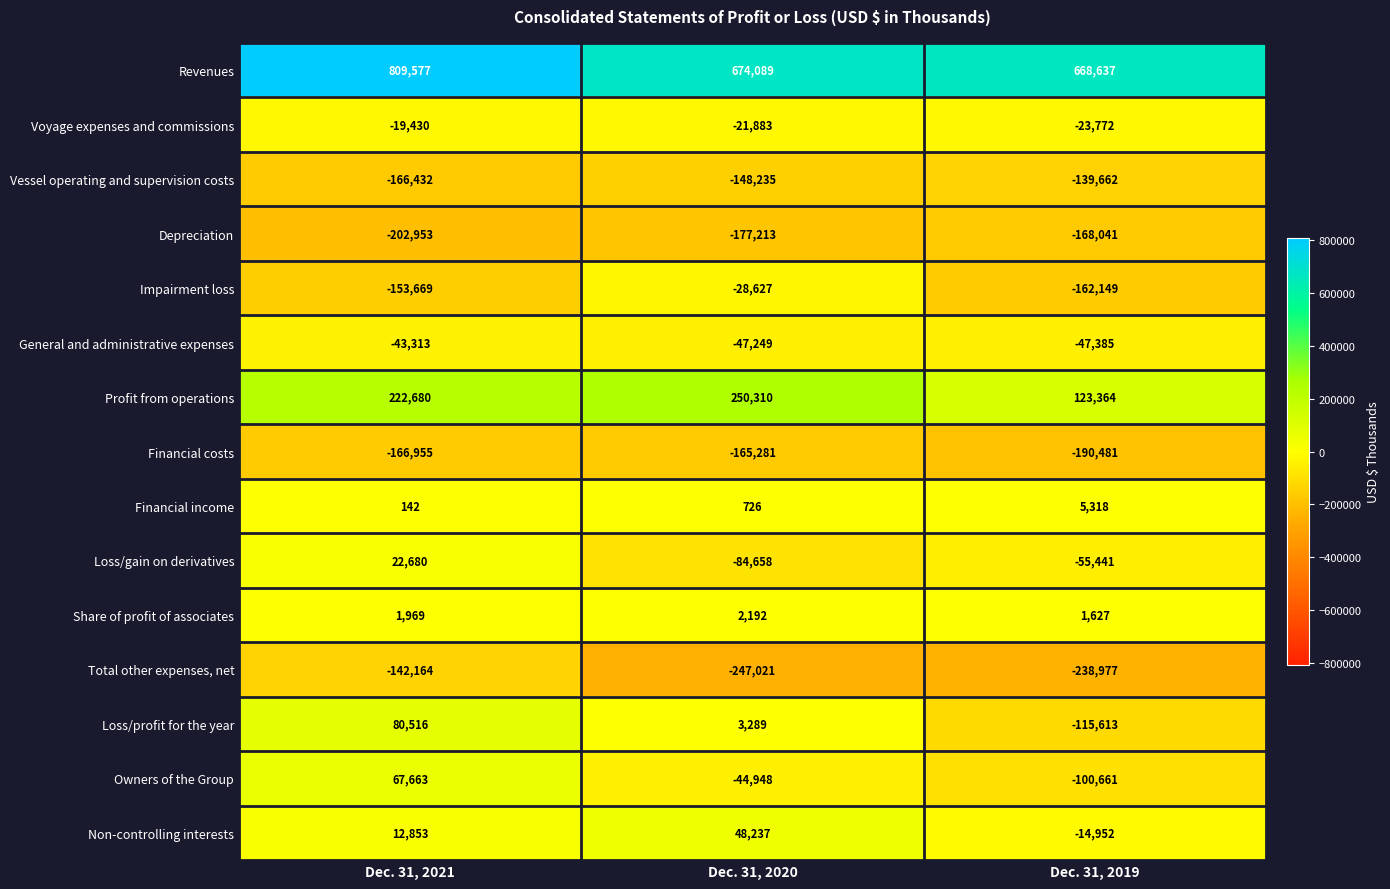

What is the difference between the highest and lowest values at Dec. 31, 2020?

921110